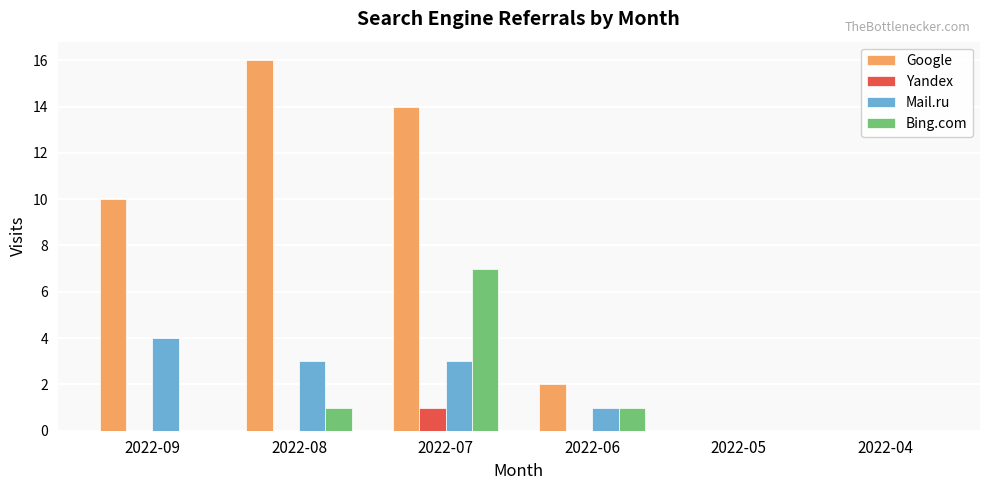

What are all the series names shown in the legend?

Google, Yandex, Mail.ru, Bing.com